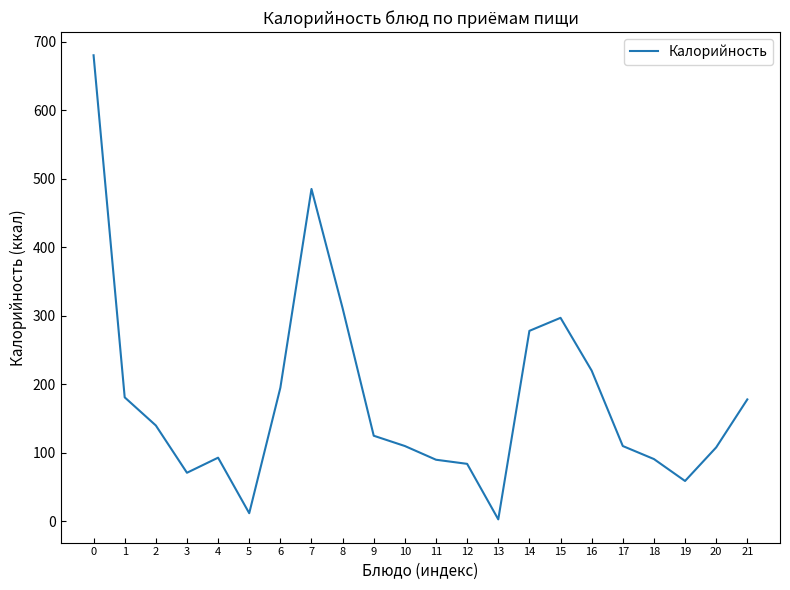

Is it true that the value at 6 is 94?

False